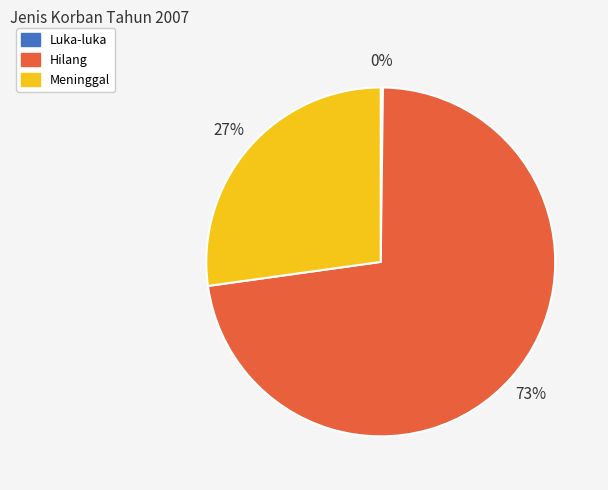

To the nearest percent, what is the combined percentage of Hilang and Meninggal?

100%